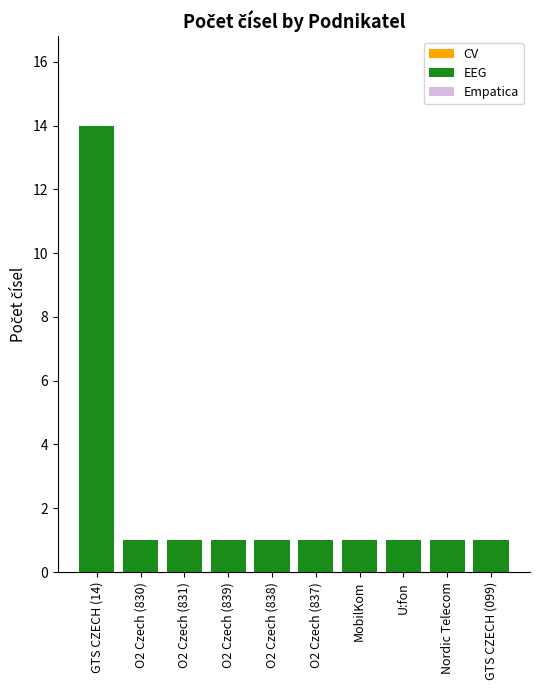

What is the sum of all values?

23